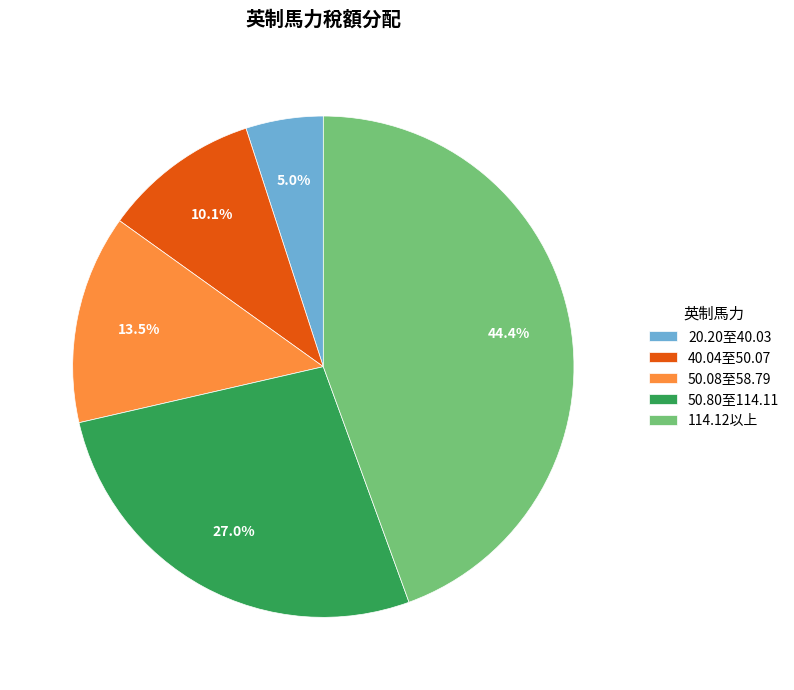

How many segments does this pie chart have?

5